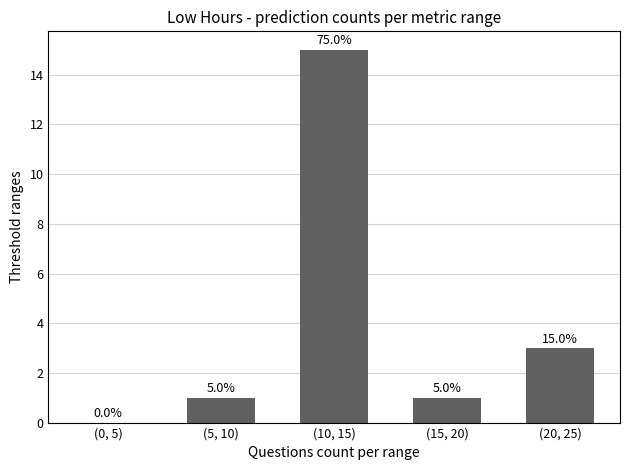

What is the greatest value displayed?

15